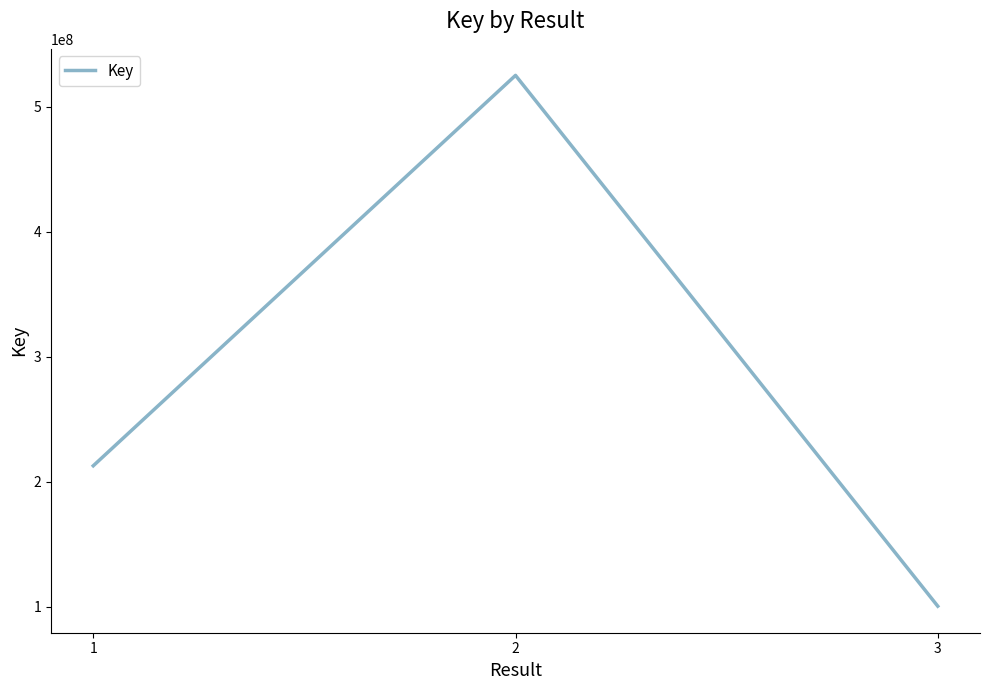

What is the greatest value displayed?

525279186